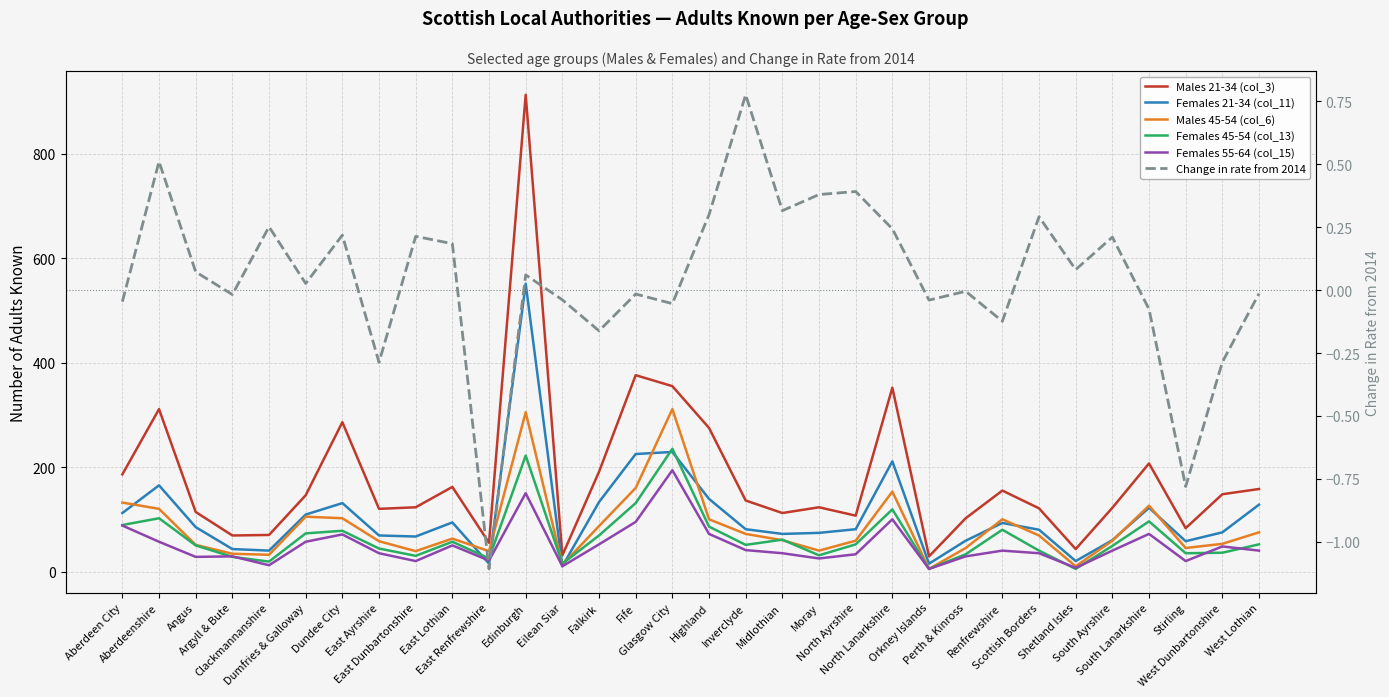

How many data points in Females 45-54 (col_13) are above 52?

14